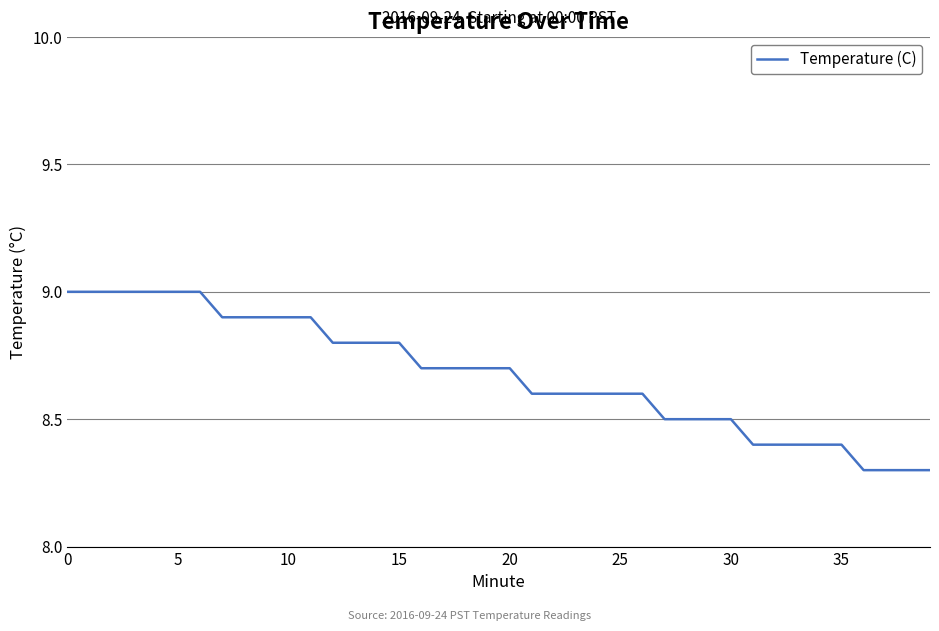

What is the greatest value displayed?

9.0